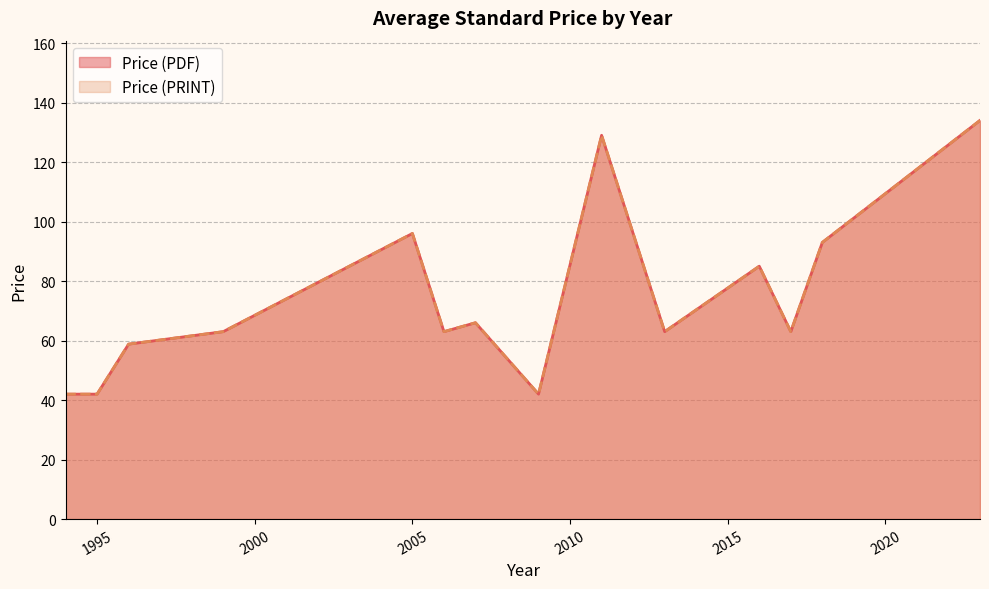

Does the chart display data point markers on the line(s)?

No